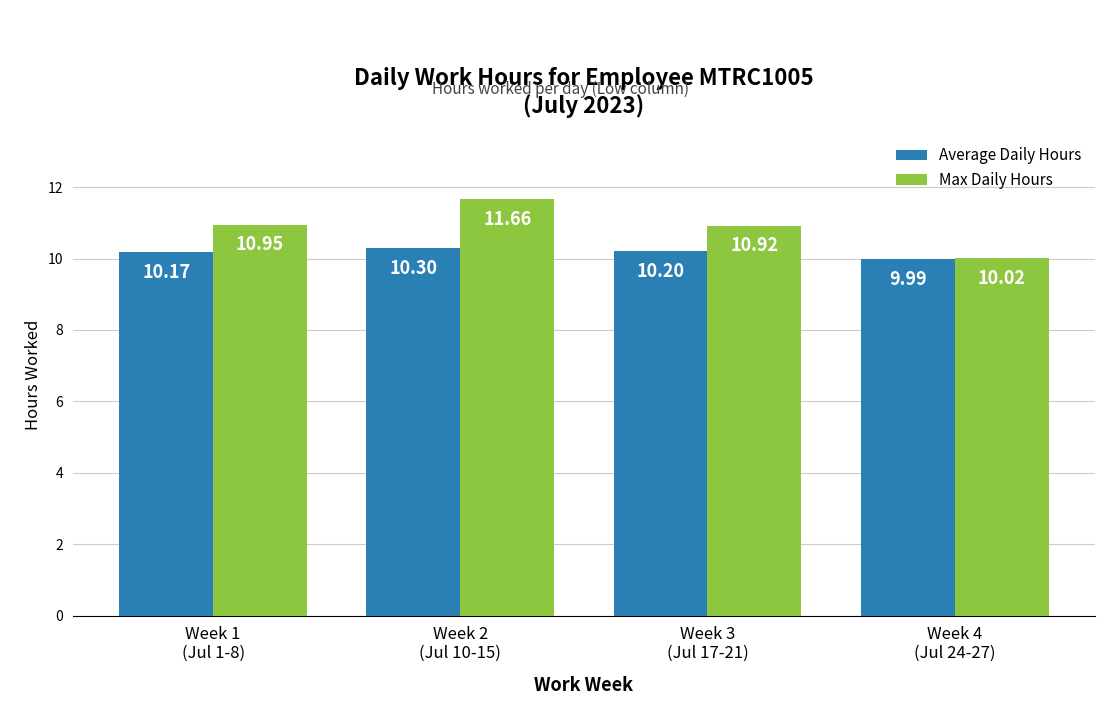

What is the average value of the Max Daily Hours series?

10.9